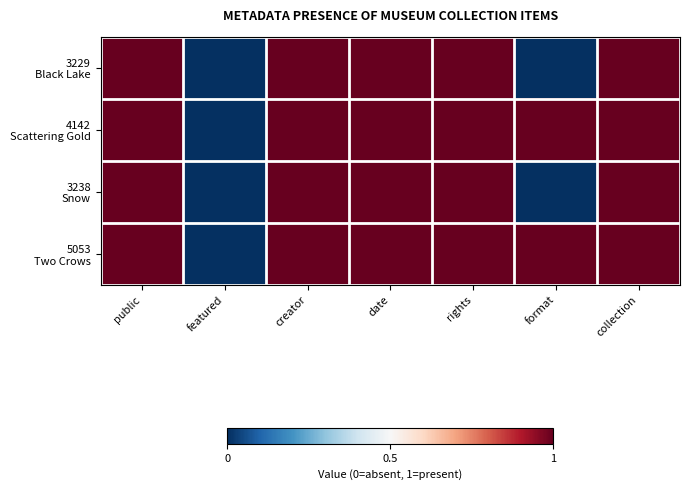

Rank the series by their maximum value, from lowest to highest.

3229 Black Lake, 4142 Scattering Gold, 3238 Snow, 5053 Two Crows